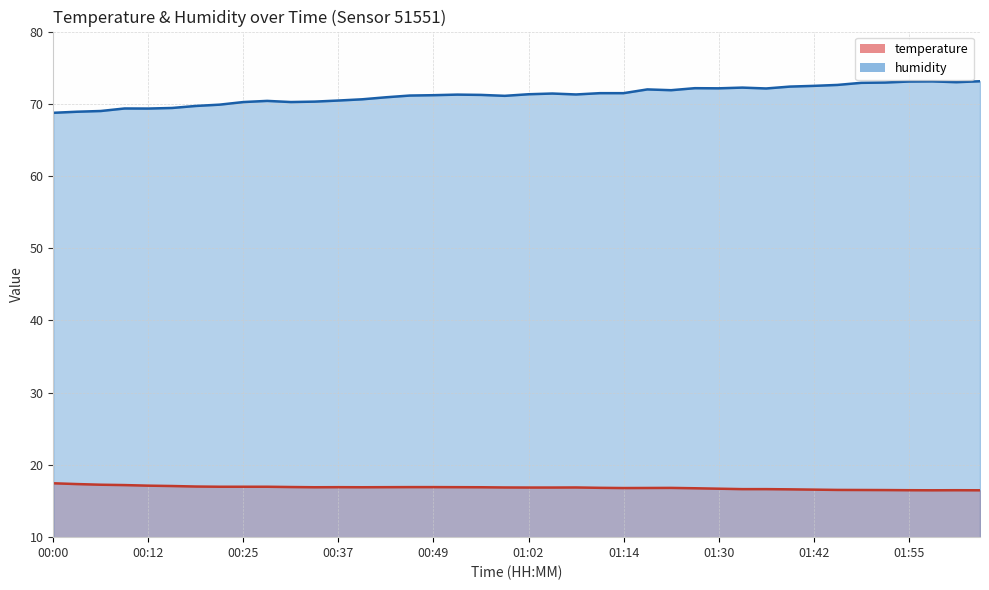

True or false: temperature and humidity cross at least once.

False